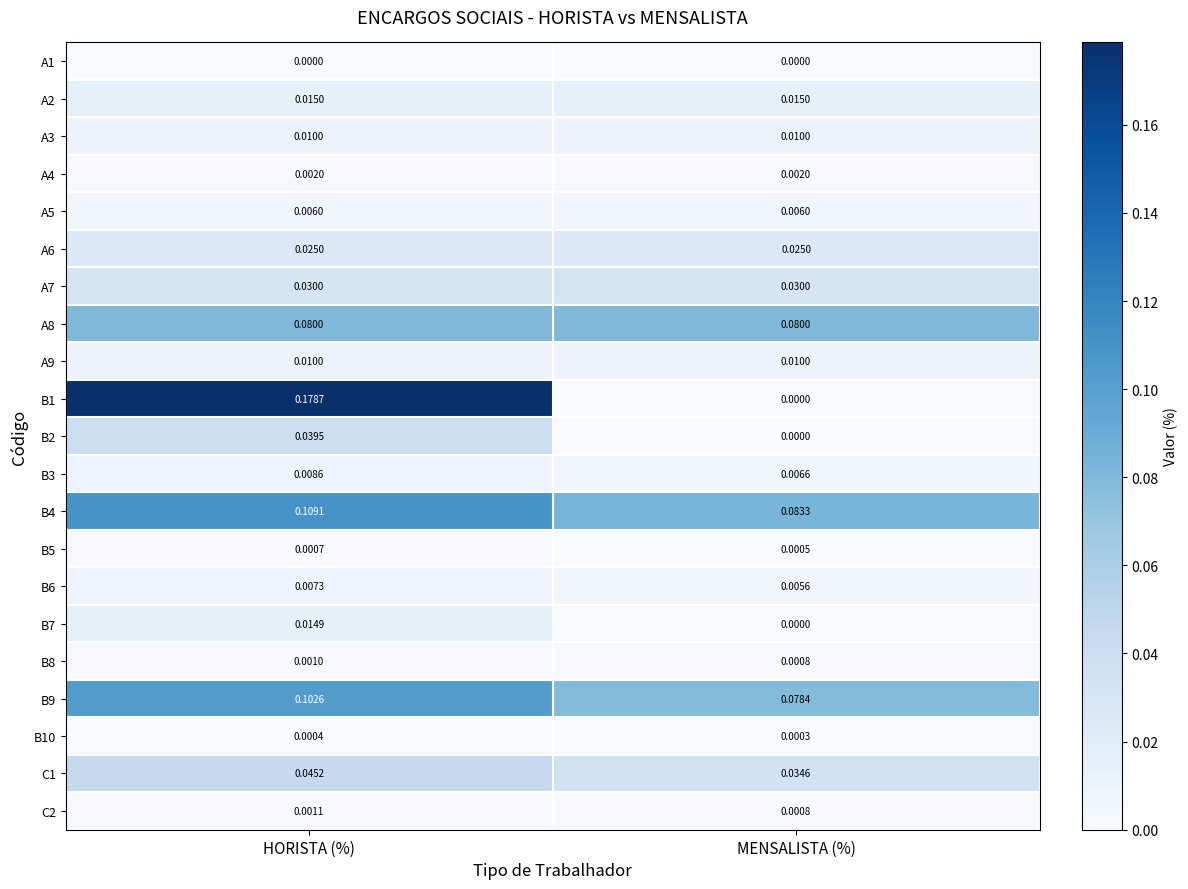

How many series are shown in this chart?

21